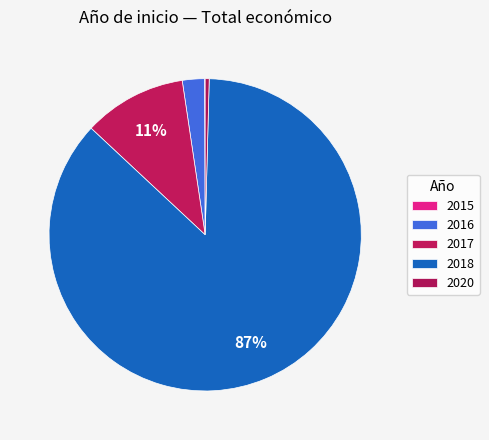

Which slice is the largest?

2018